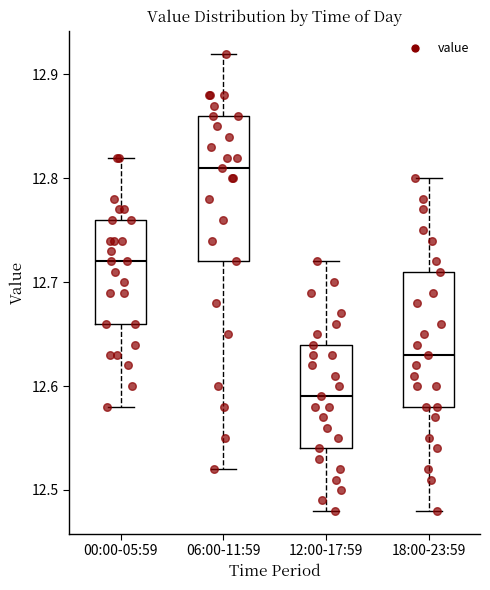

Which box's median line is the highest?

06:00-11:59